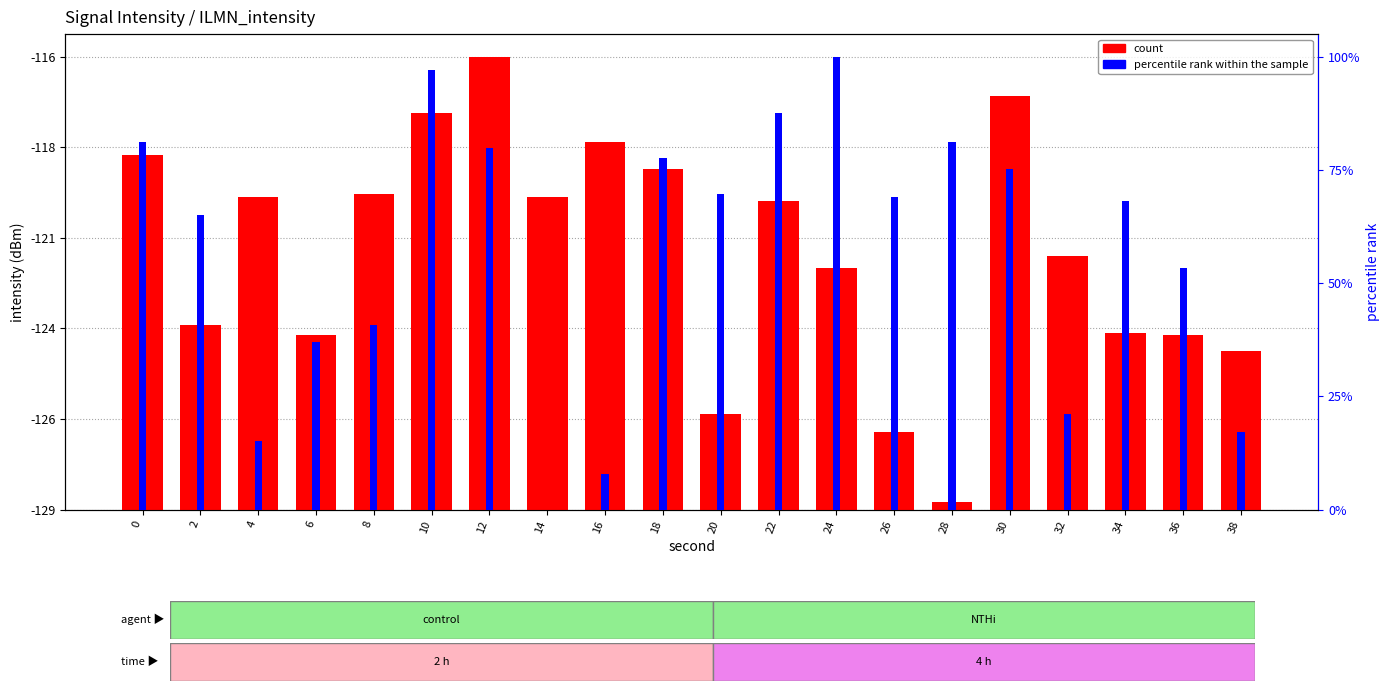

True or false: percentile rank within the sample has a value of 69.0 at 26.

True